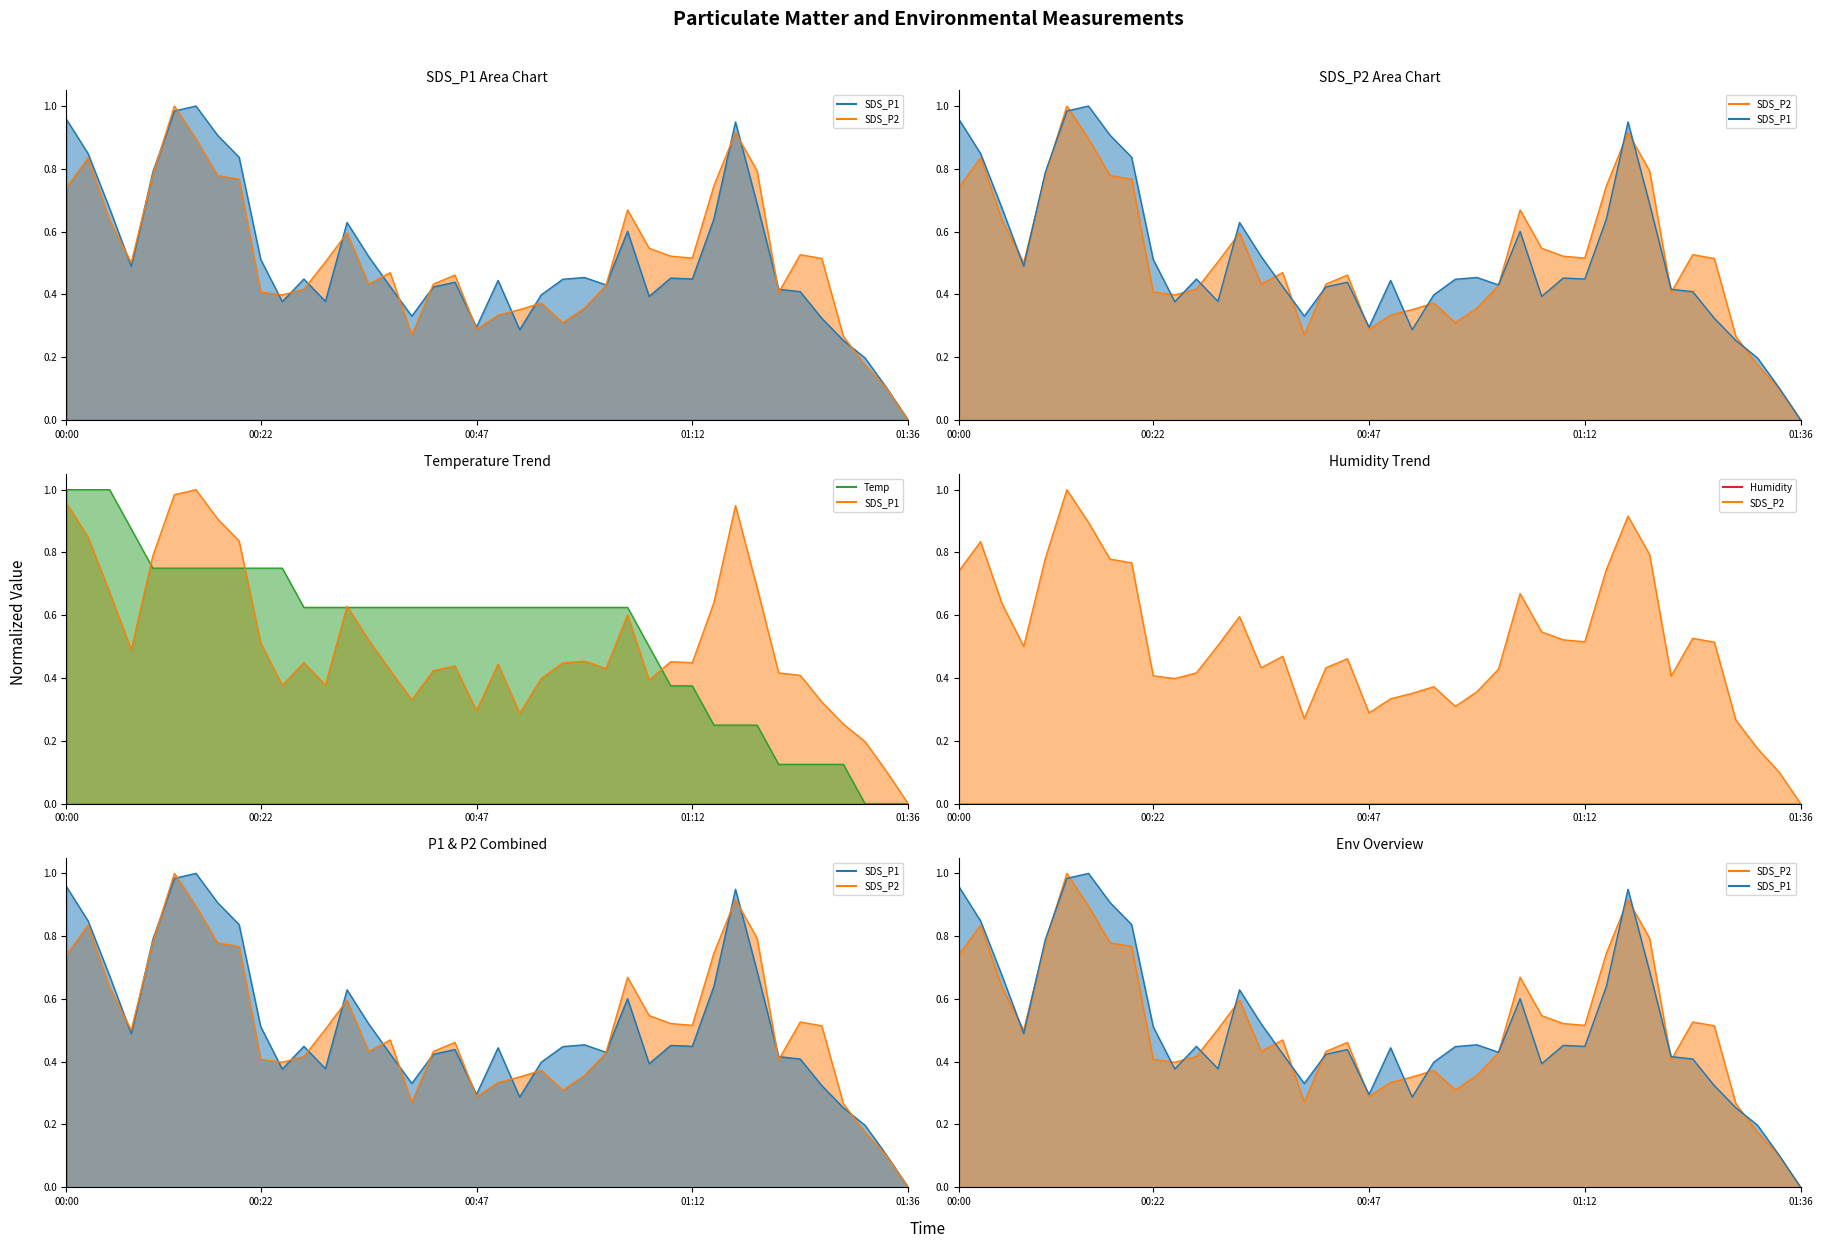

Count the number of data series in this chart.

4